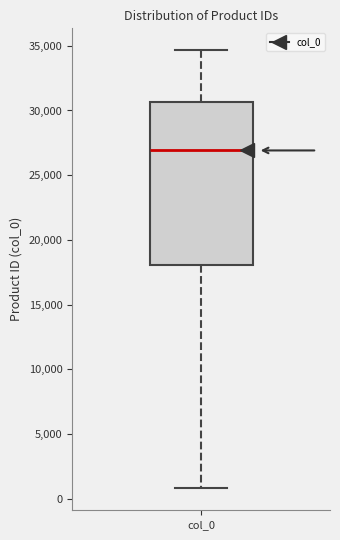

Read this box plot against the y-axis: the position of the median line, the range covered by the box, and the ends of both whiskers. The values are not printed on the chart, so give them approximately, as read against the axis.

median 27000, box 18000 to 30500, whiskers 1000 to 34500